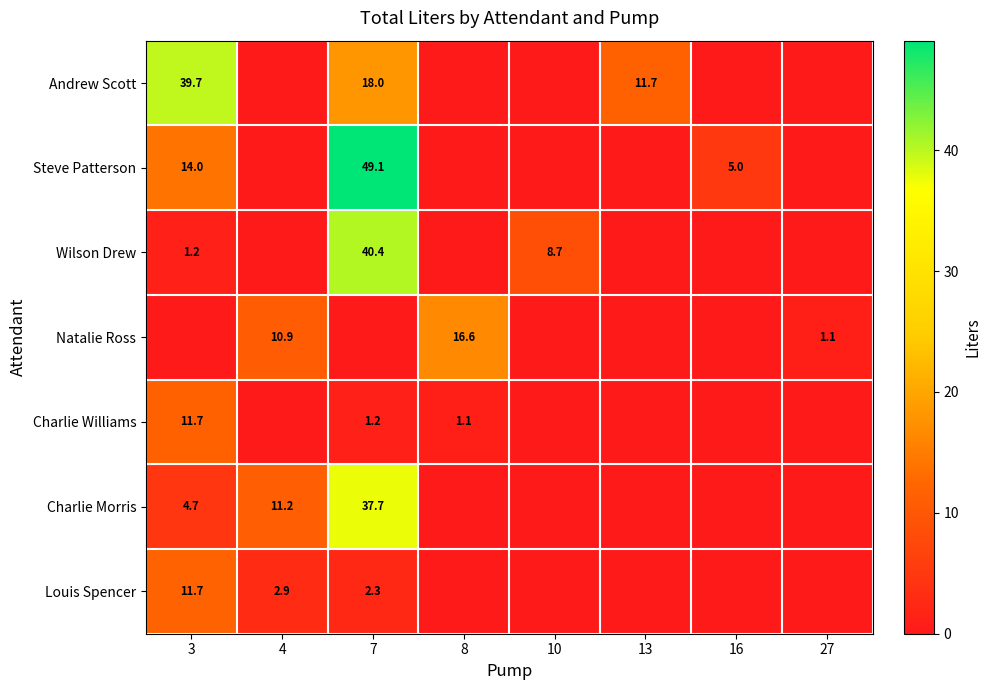

The value of Charlie Williams at 7 is 1.2. True or false?

True